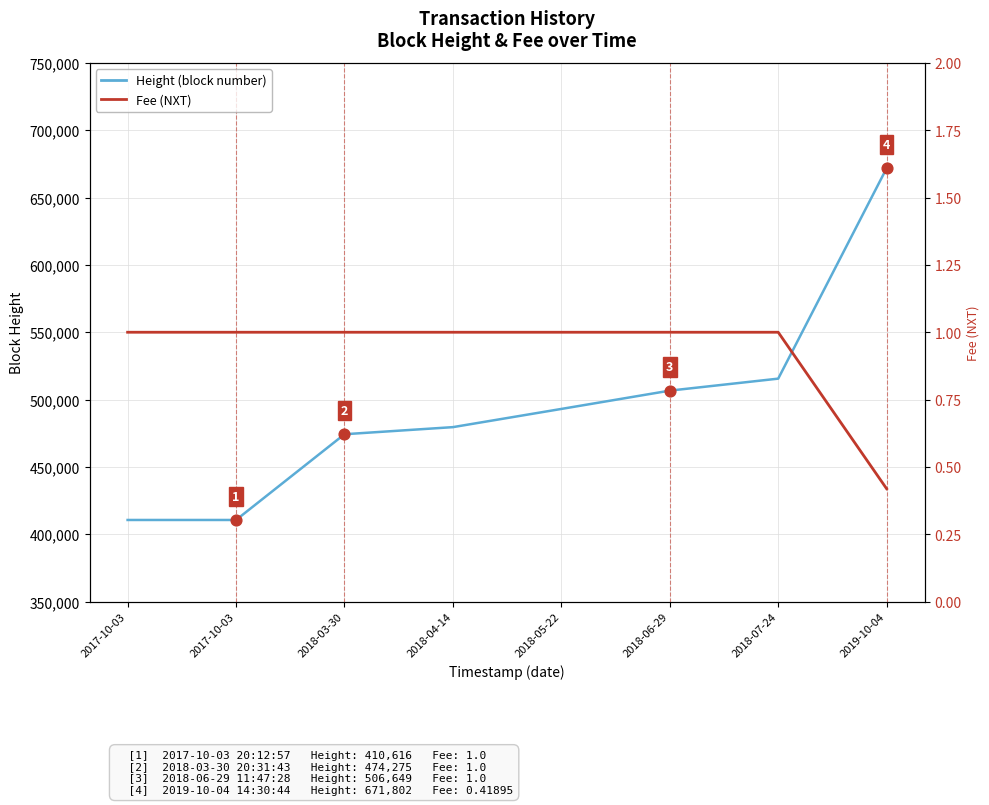

Which series reaches the maximum Y coordinate?

Height (block number)